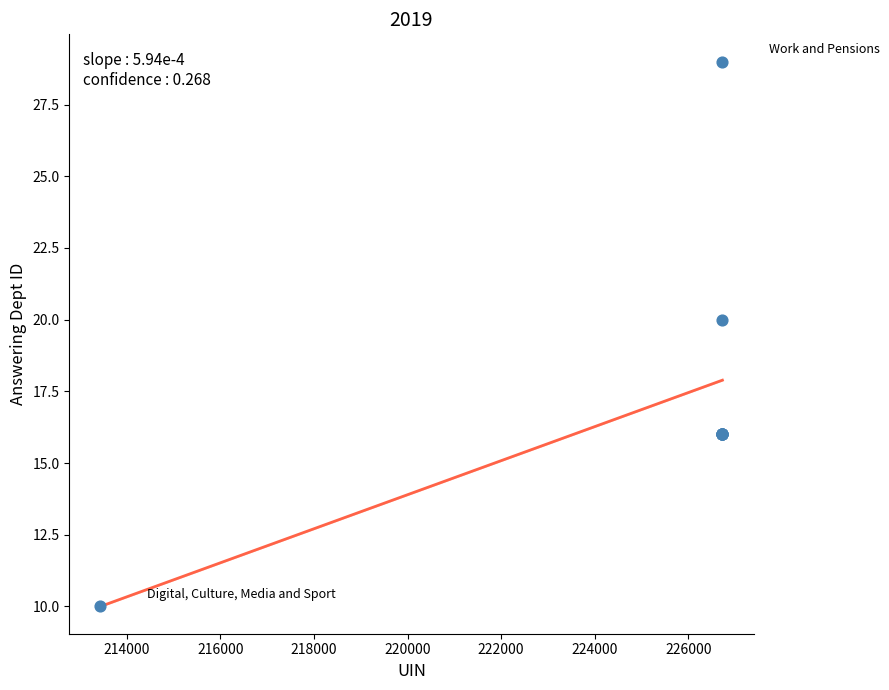

What Y value in the scatter plot is closest to 19?

20